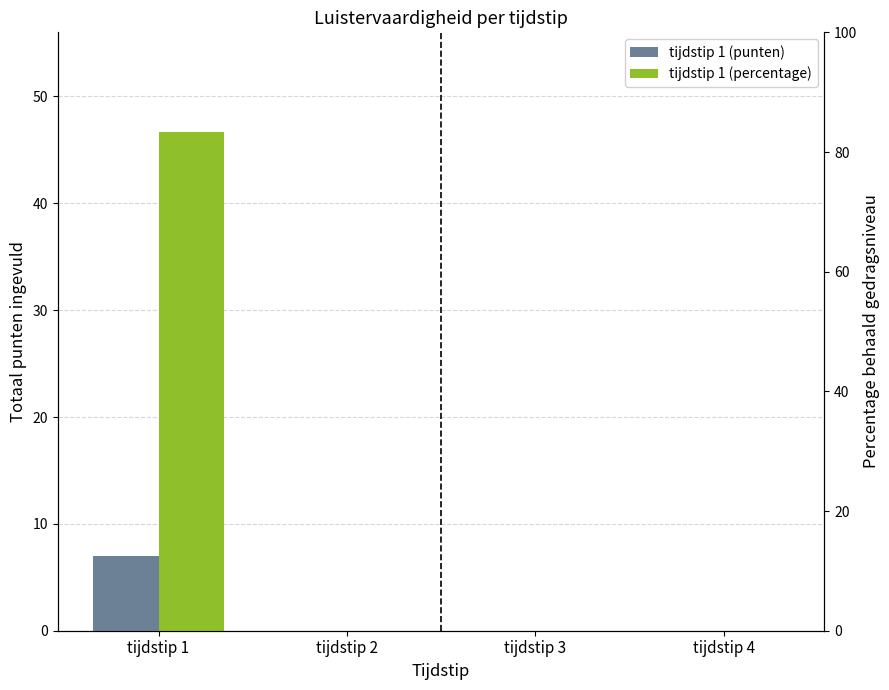

The value of tijdstip 1 (punten) at tijdstip 4 is -3.1. True or false?

False